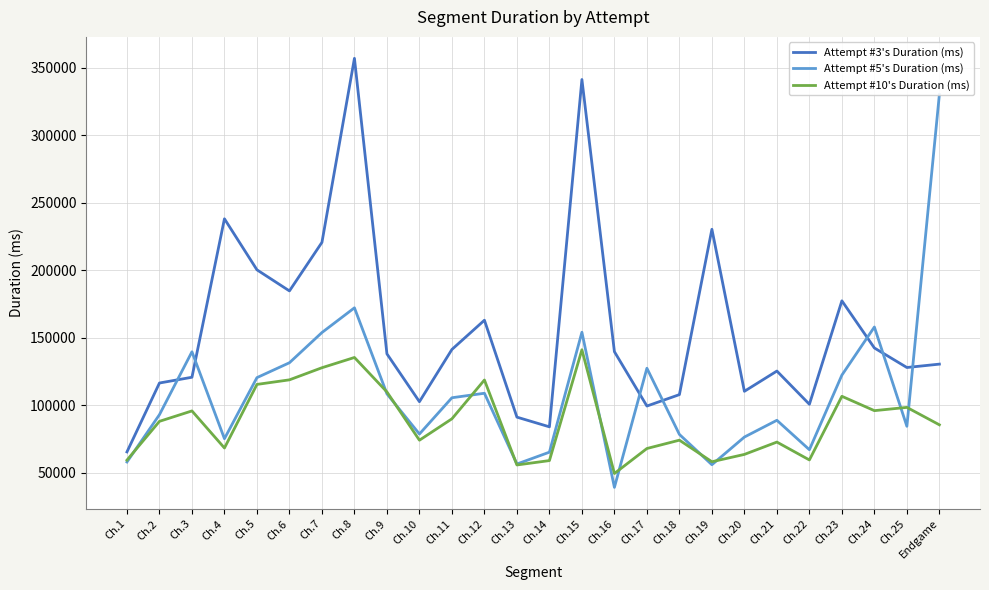

What is the difference between the maximum and second lowest values in the Attempt #3's Duration (ms) series?

273125